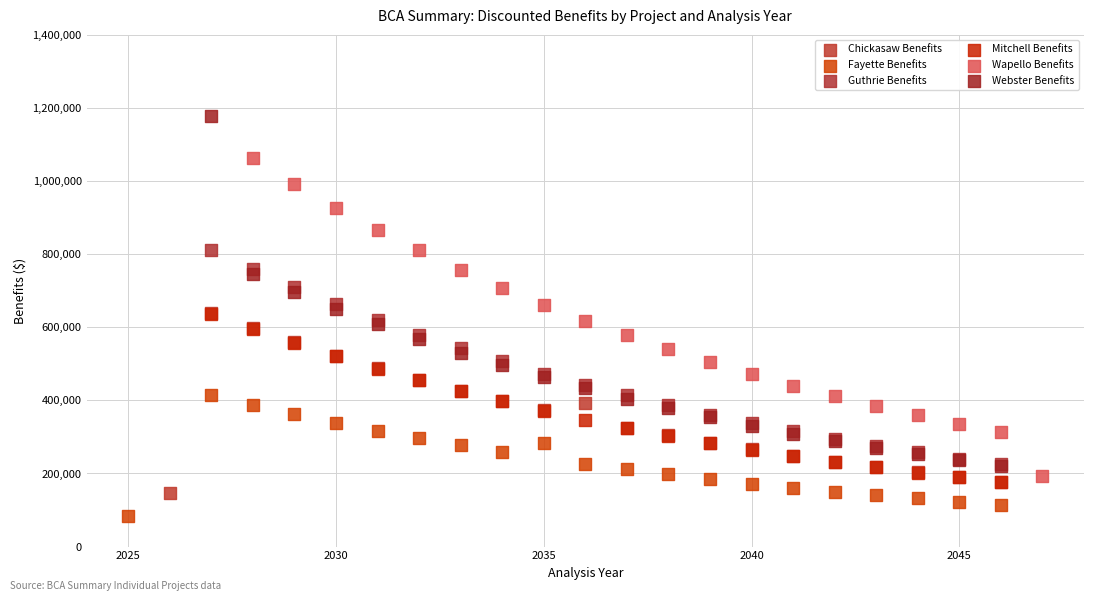

Which series contains the lowest Y value?

Fayette Benefits